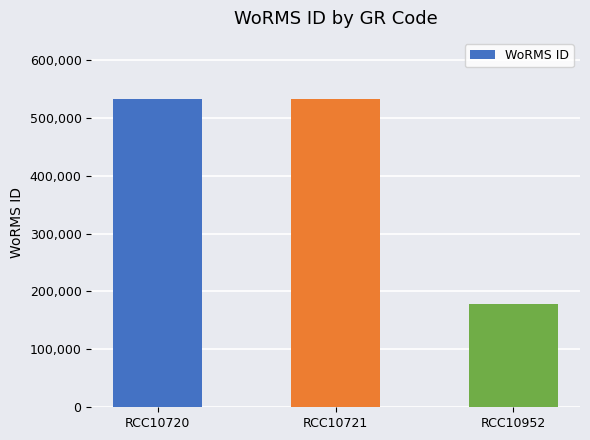

What is the difference between the second highest and minimum values?

352817